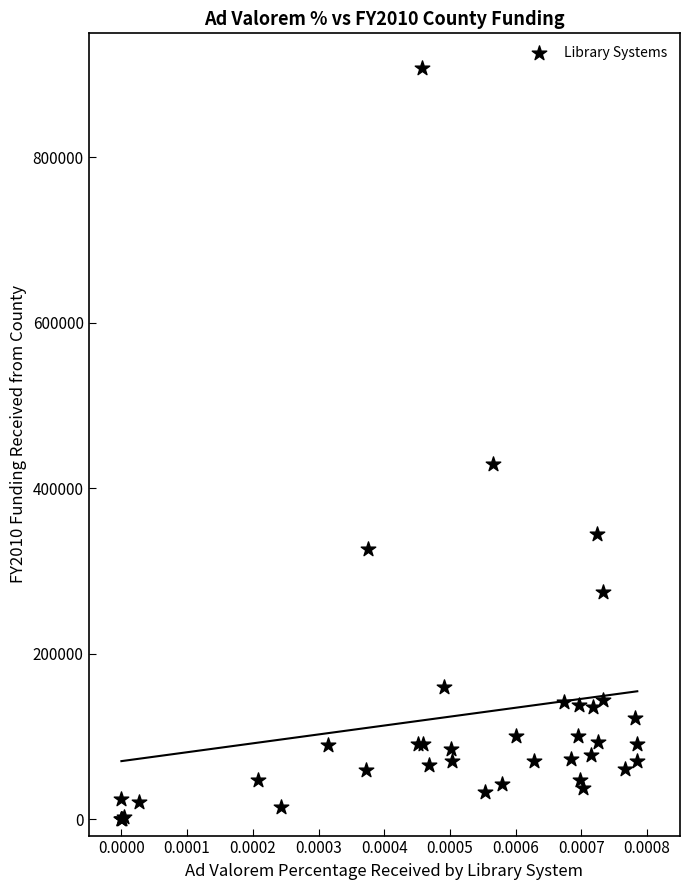

What Y value in the scatter plot is closest to 454125?

429160